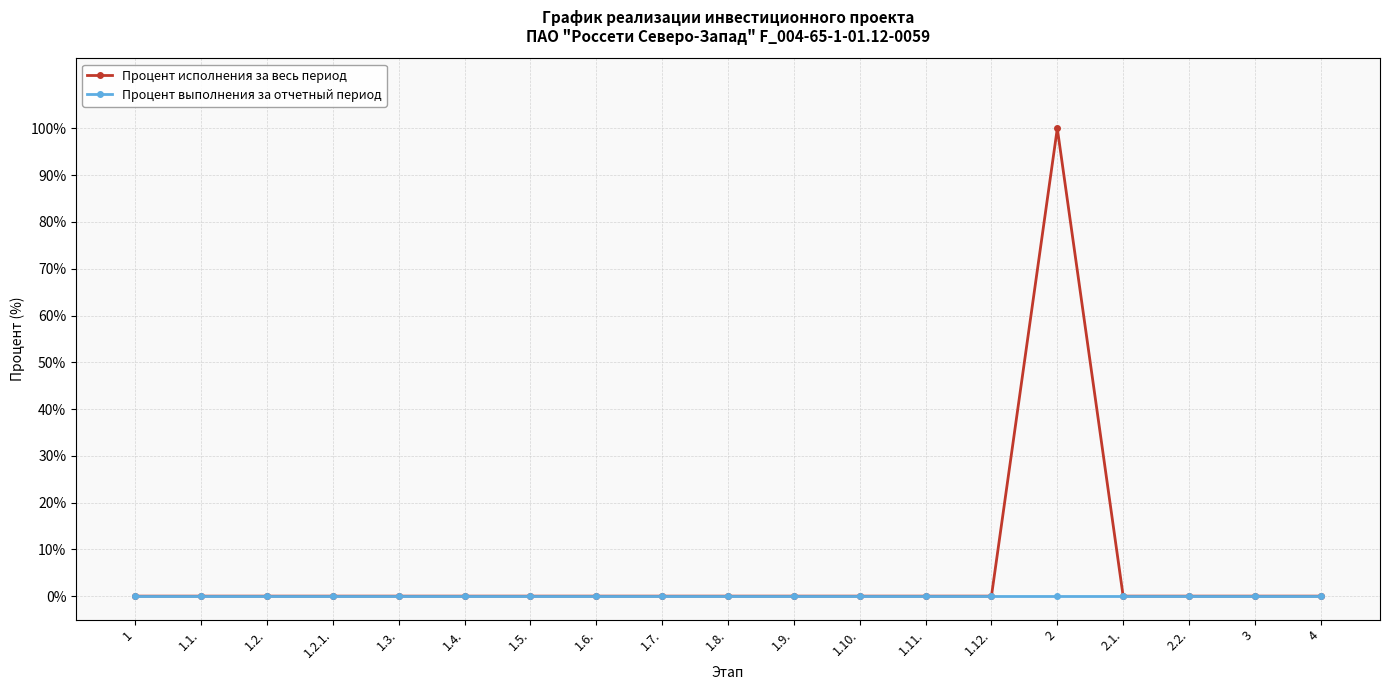

Reading right to left, list all the values displayed in this chart.

Процент исполнения за весь период: 0	0	0	0	100	0	0	0	0	0	0	0	0	0	0	0	0	0	0
Процент выполнения за отчетный период: 0	0	0	0	0	0	0	0	0	0	0	0	0	0	0	0	0	0	0